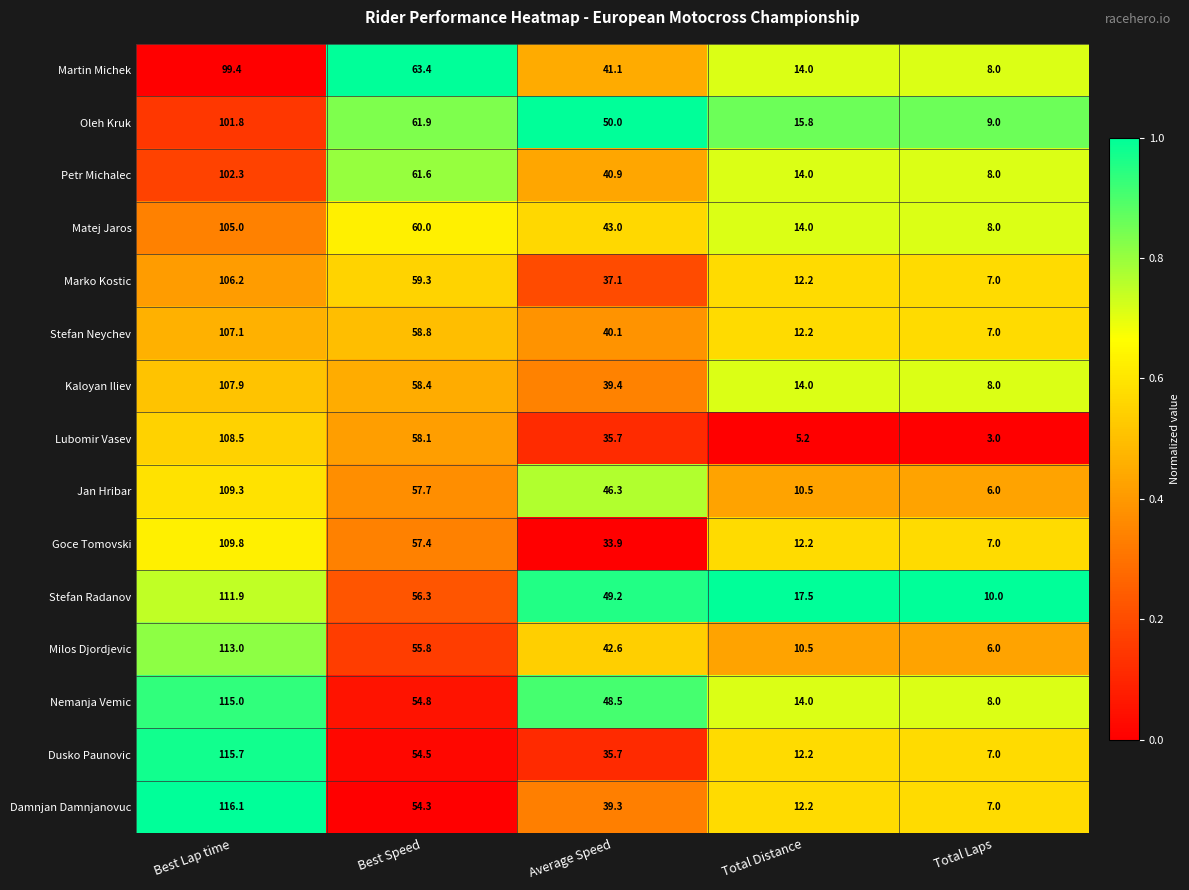

What is the greatest value displayed?

116.1